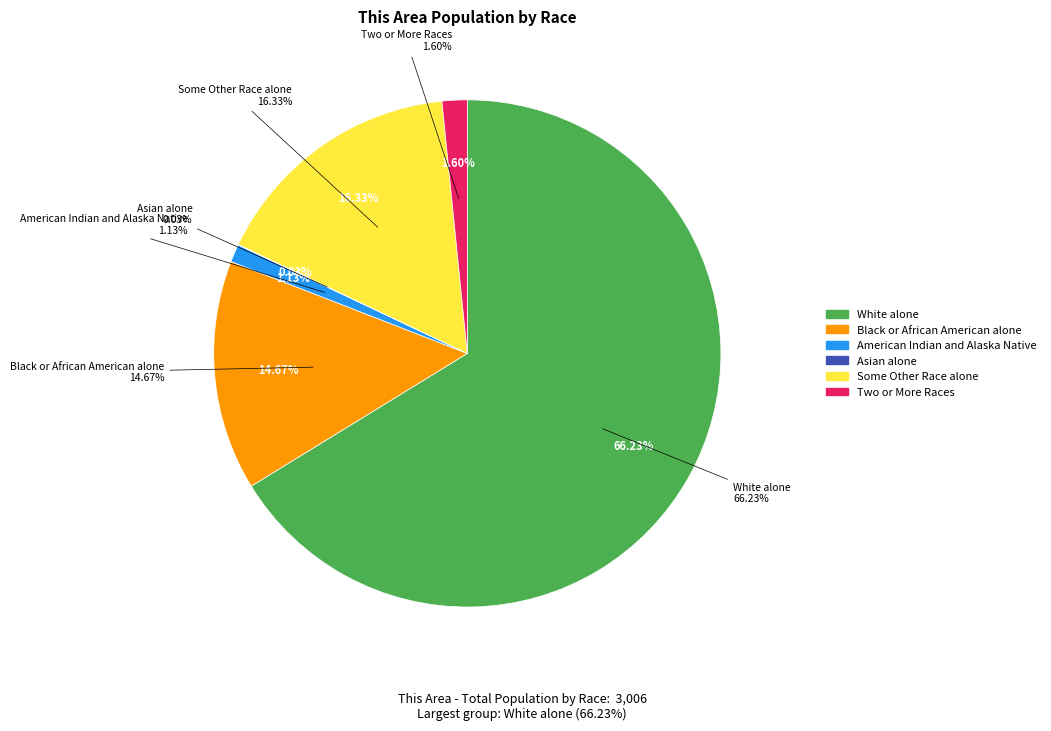

Which slice represents more than half of the pie?

White alone